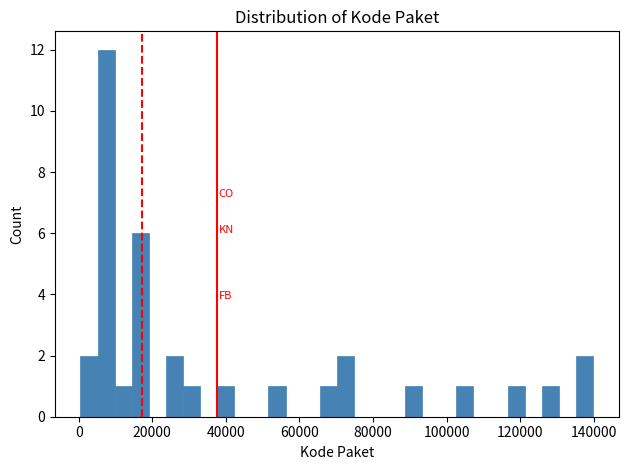

Read against the x-axis, roughly where is the centre of the tallest bar?

8000